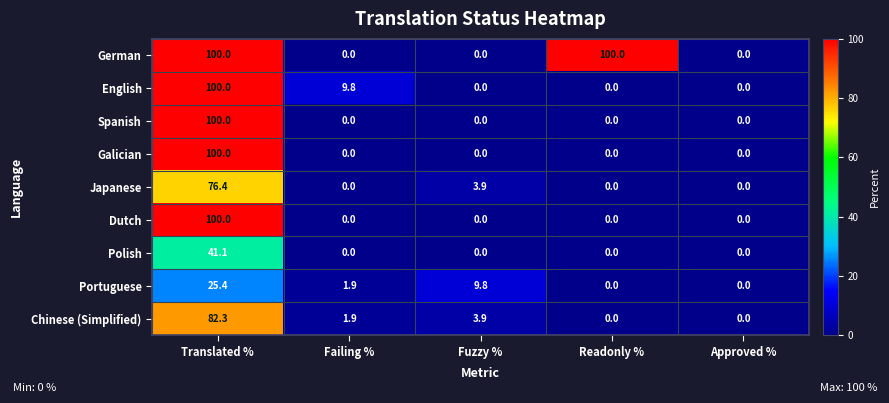

The Polish series shows 0.0 at Readonly %. True or false?

True